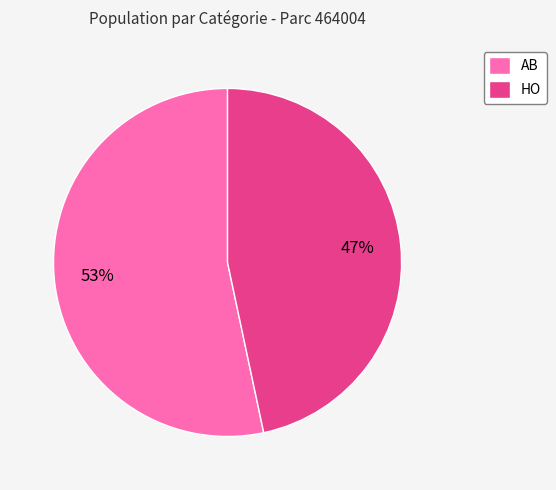

To the nearest percent, what is the combined percentage of HO and AB?

100%